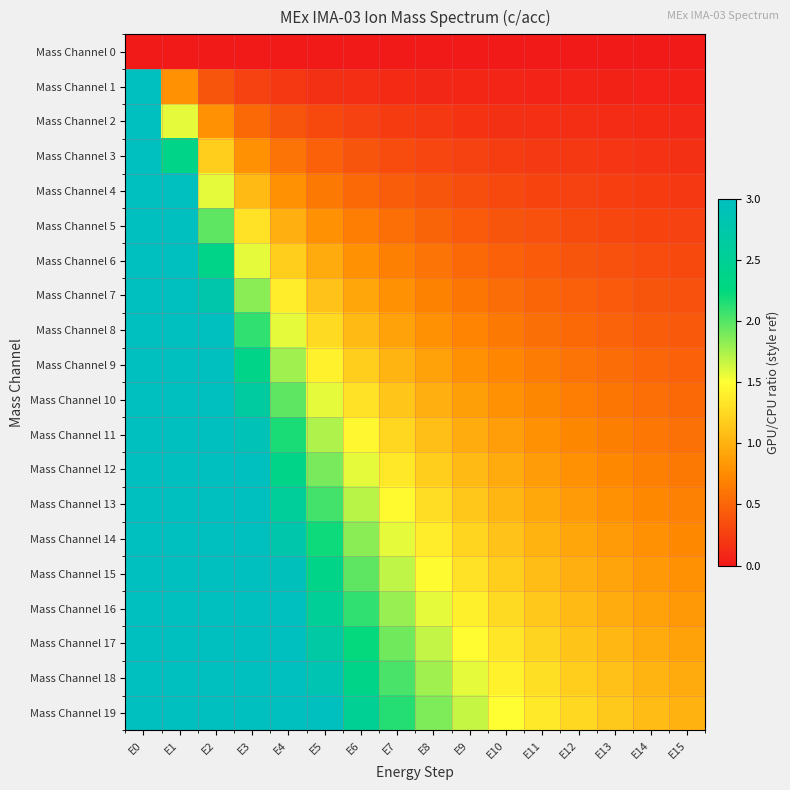

Which series changed the most between E5 and E12?

Mass Channel 19